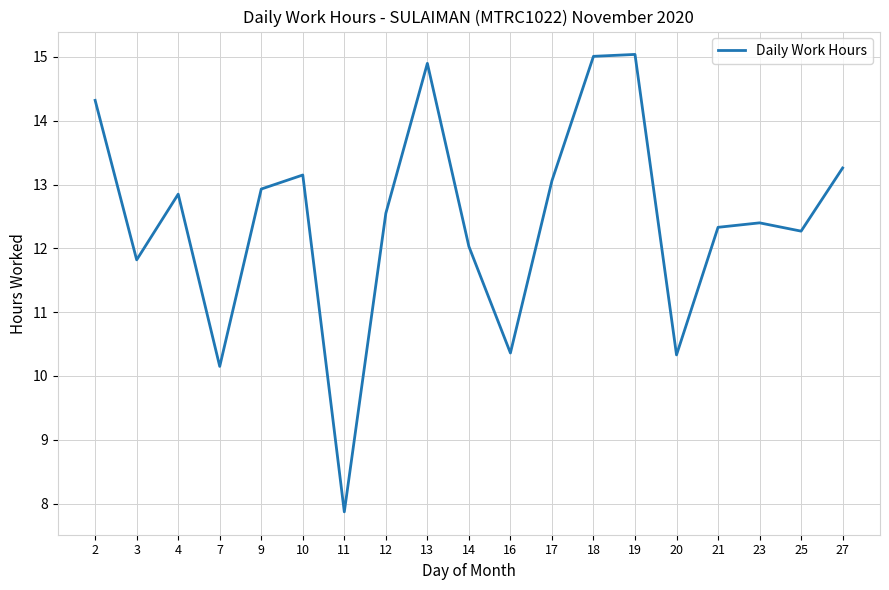

What is the sum of all values?

236.6